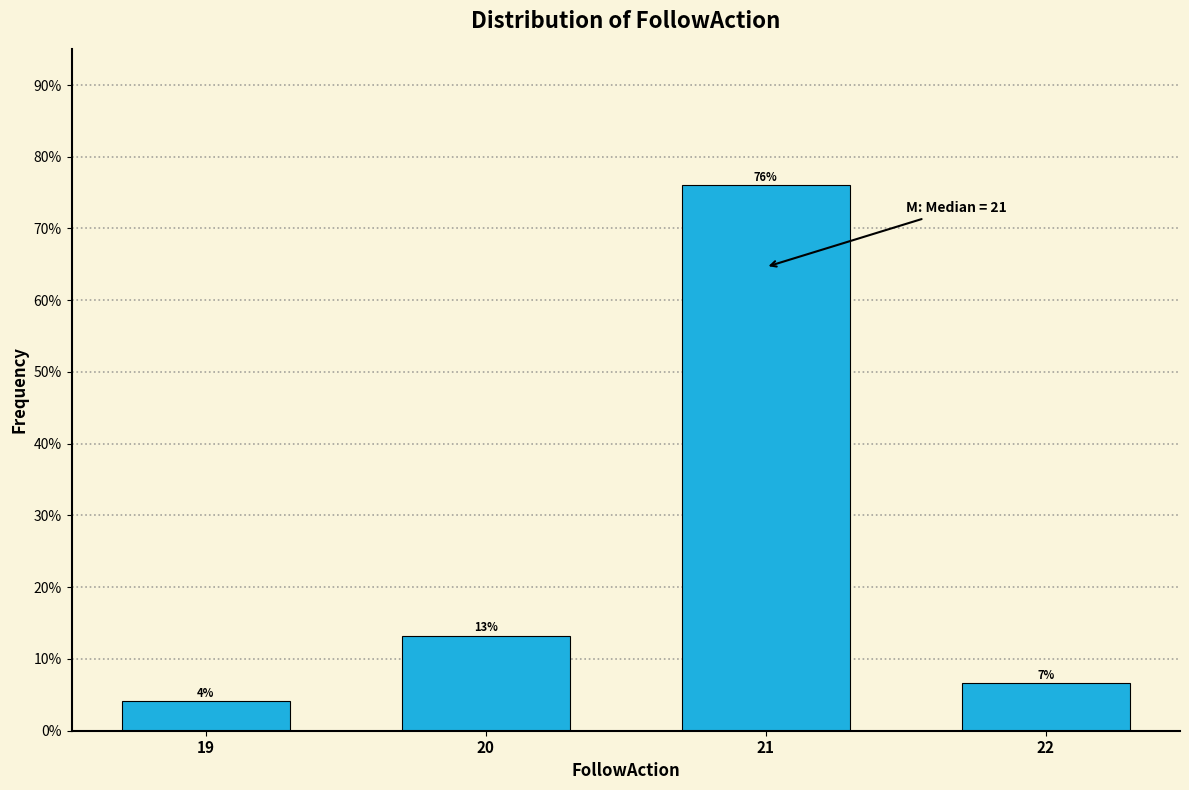

Does the chart contain any negative values?

No